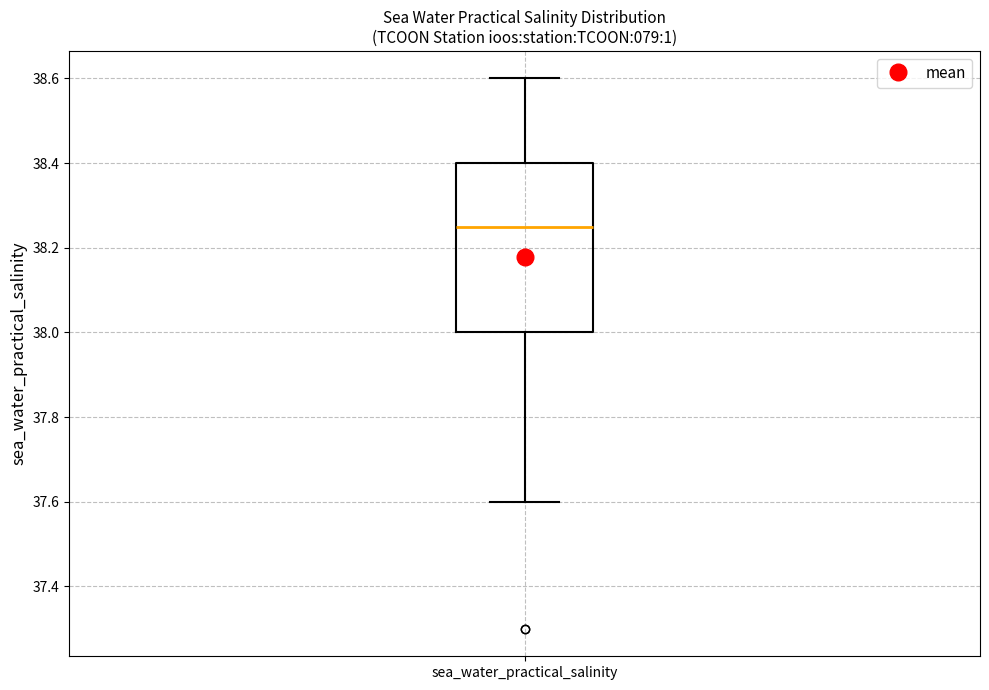

Transcribe this box plot: give where the median line is, the range the box spans, and where the two whiskers end, as read against the y-axis. The values are not printed on the chart, so give them approximately, as read against the axis.

median 38.26, box 38.00 to 38.40, whiskers 37.60 to 38.60